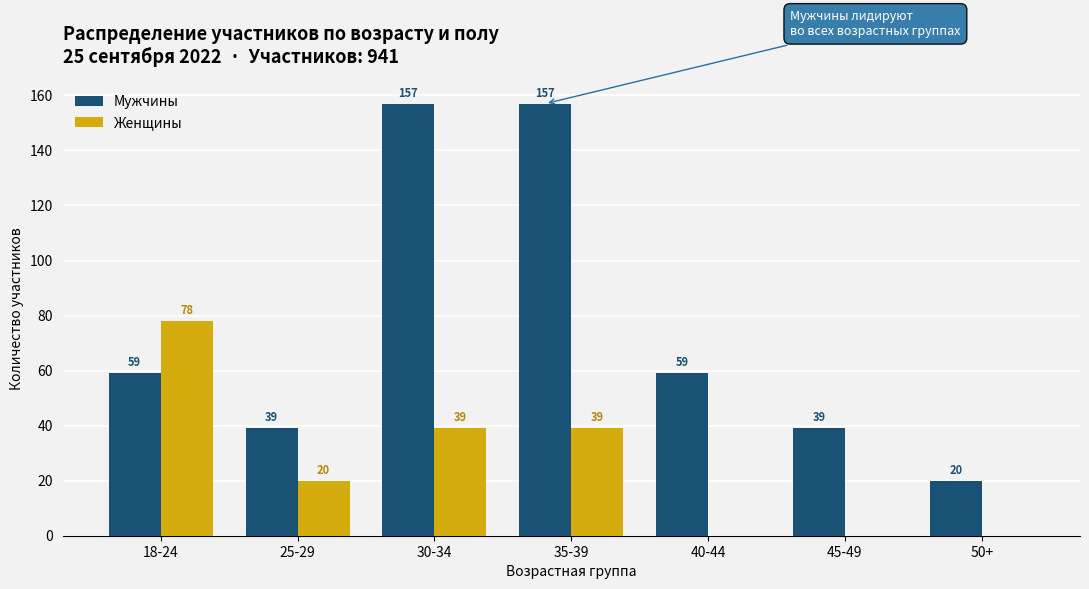

Count the number of categories in the chart.

7